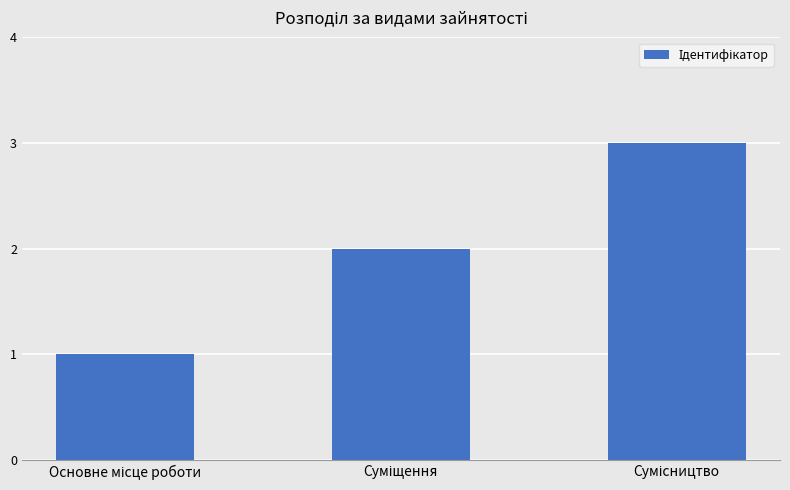

What is the sum of all values?

6